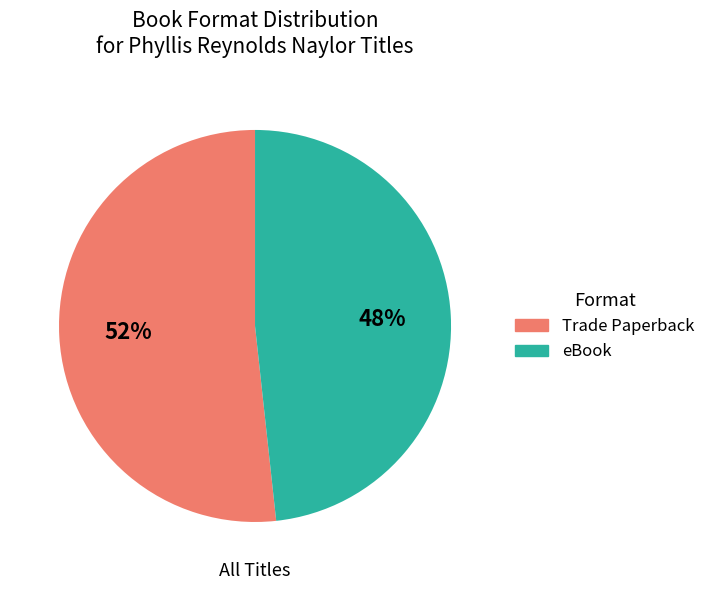

What is the largest slice in the pie chart?

Trade Paperback